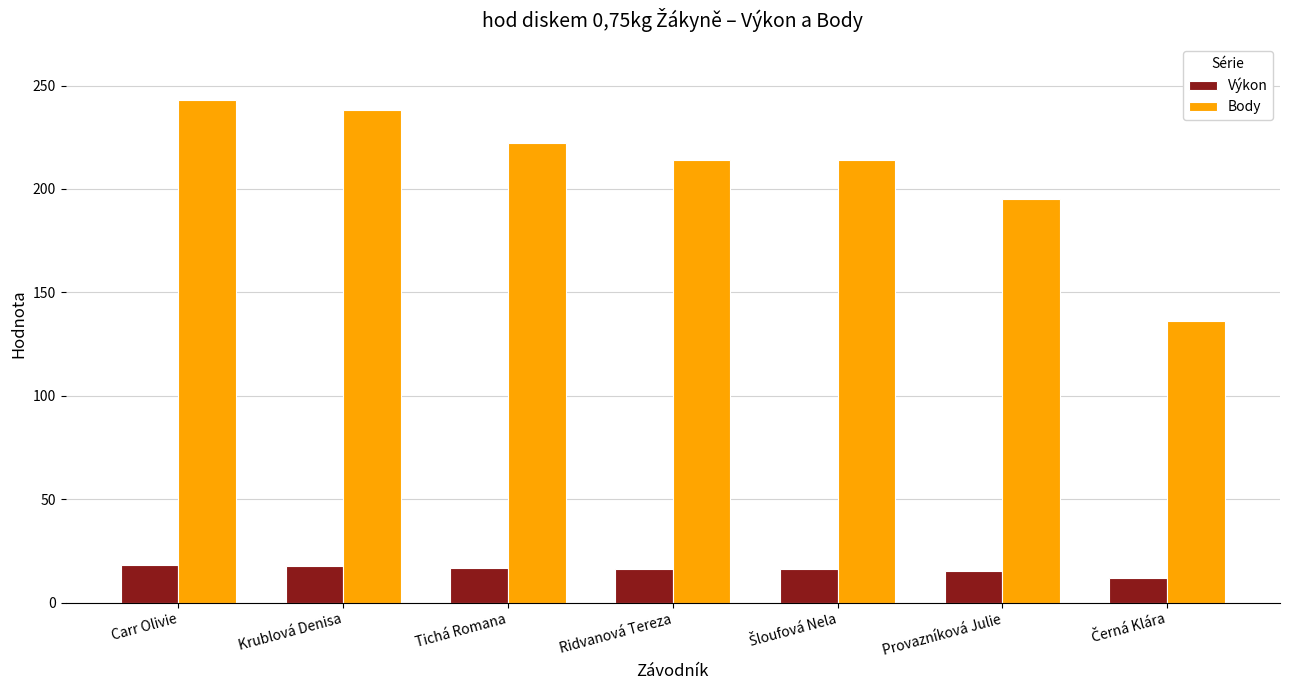

Are the bars horizontal?

No